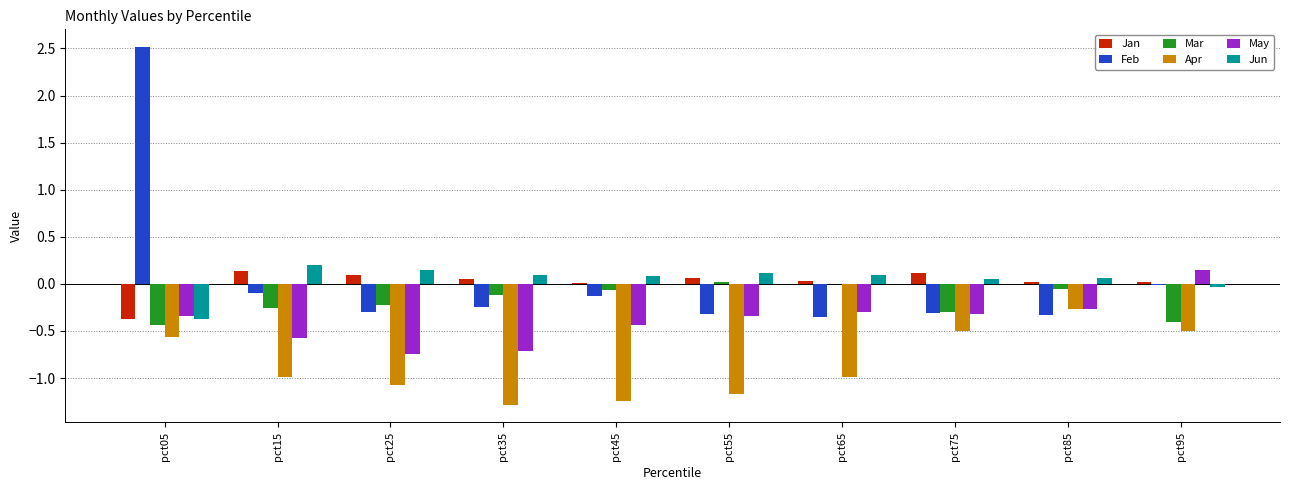

Does the chart contain stacked bars?

No